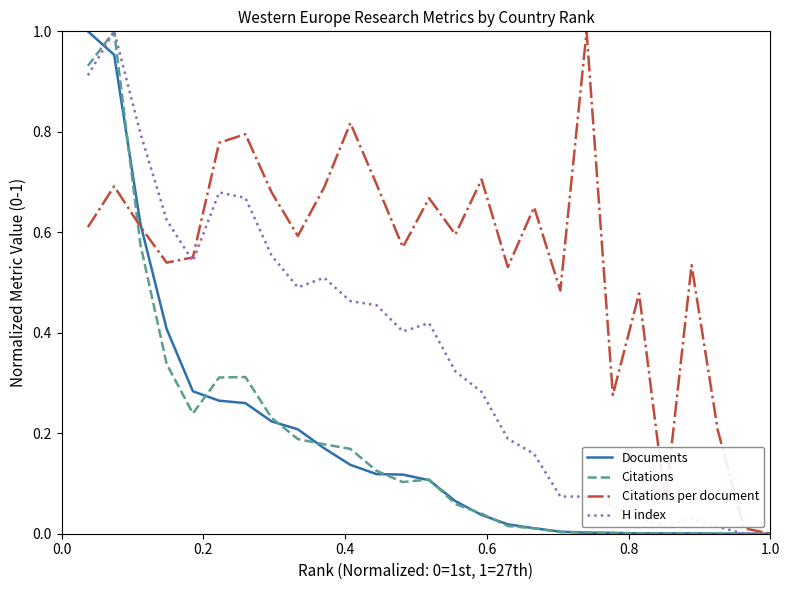

What is the maximum value shown in the chart?

1.0